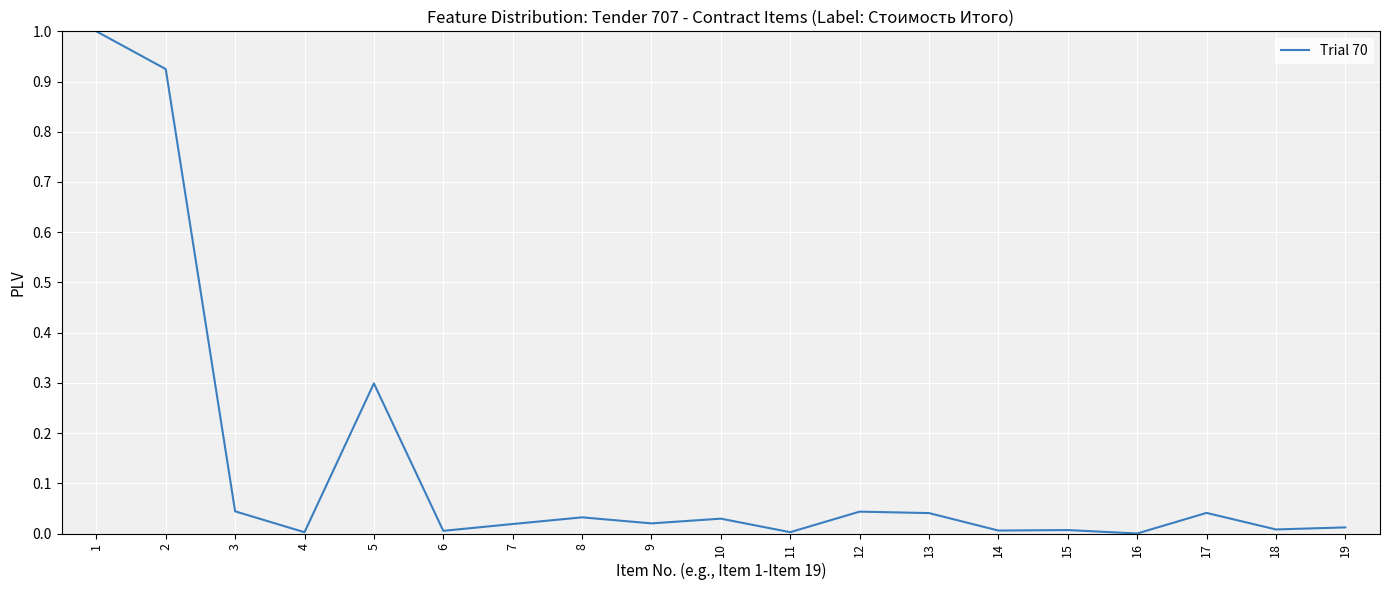

At which category does the data reach its first local valley?

4